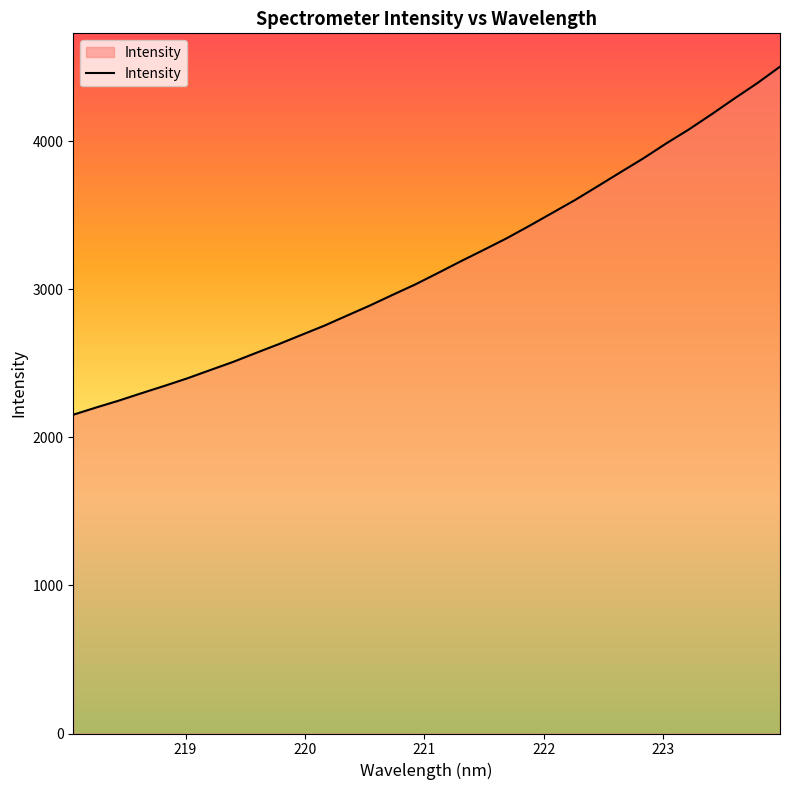

What is the sum of all values?

101224.6